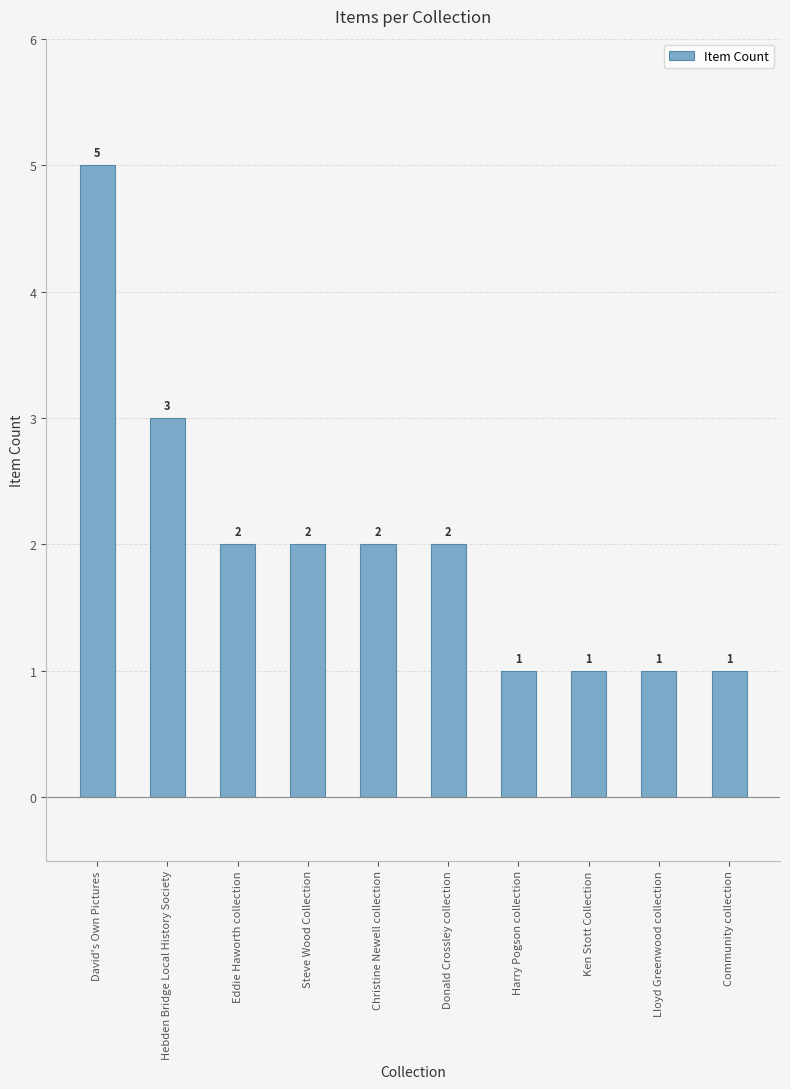

Which label corresponds to the largest value in the chart?

David's Own Pictures